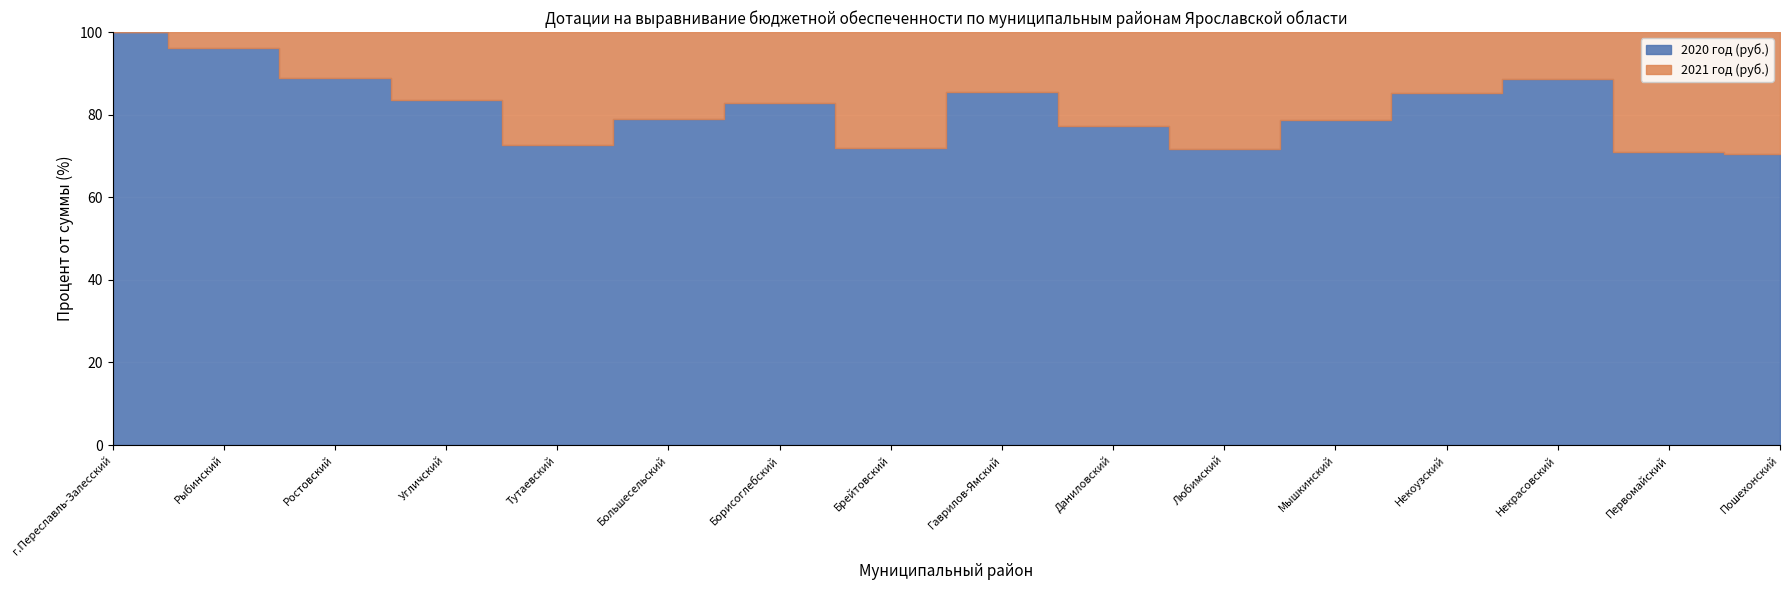

True or false: 2021 год (руб.) and 2020 год (руб.) intersect in this chart.

False